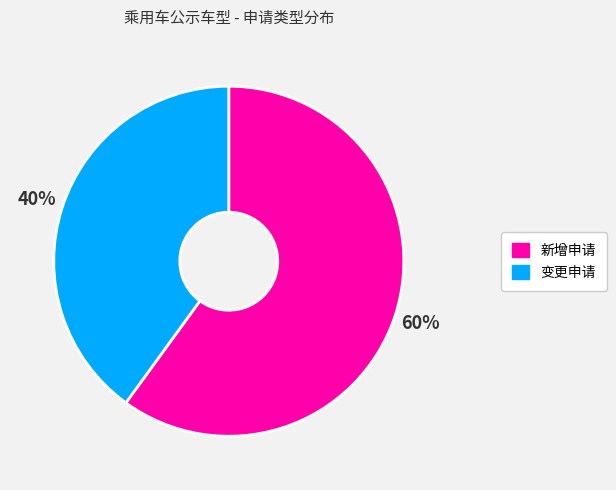

True or false: 新增申请 accounts for 60% of the total.

True